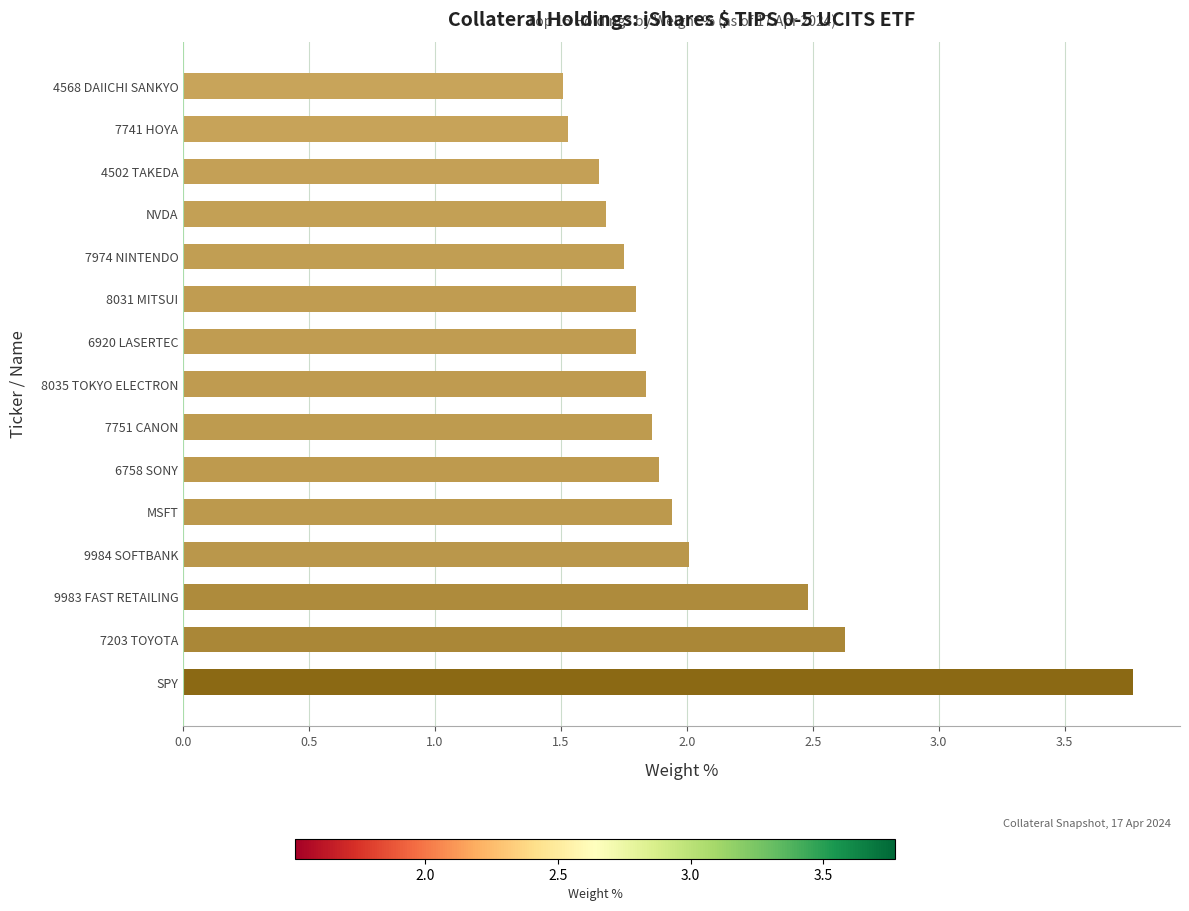

What is the difference between the second highest and second lowest values?

1.1